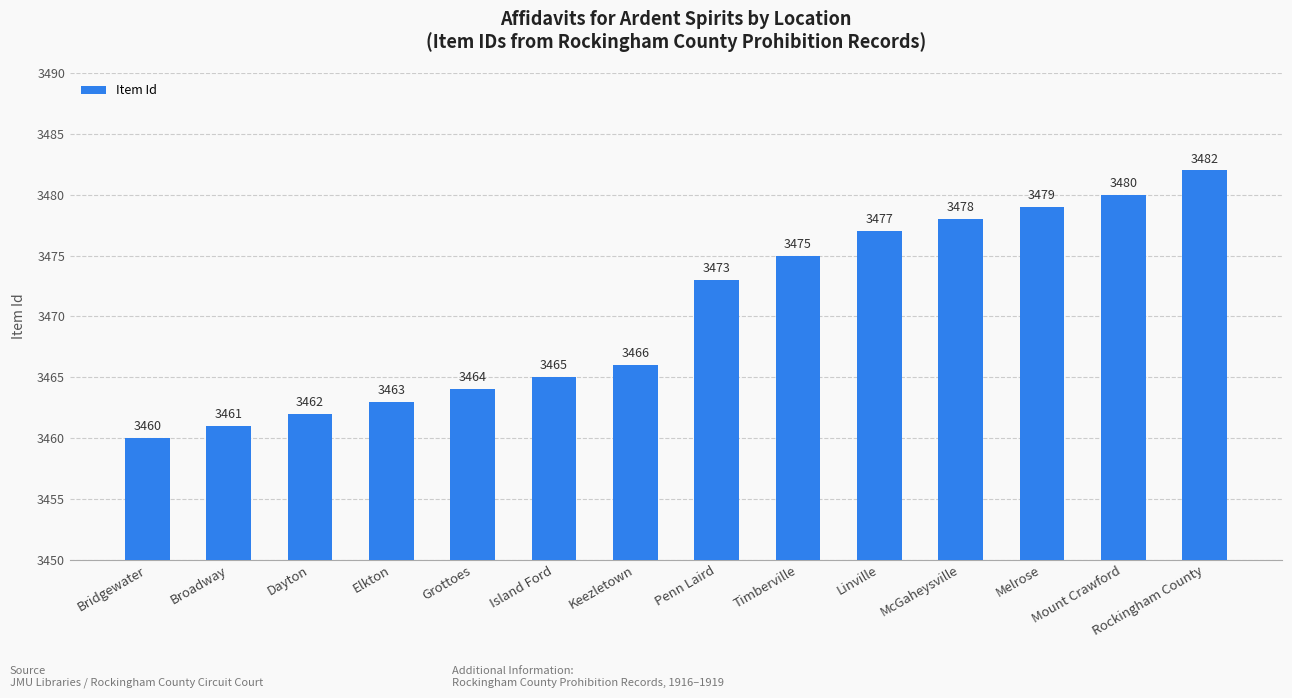

At which category does the chart reach its peak across all series?

Rockingham County